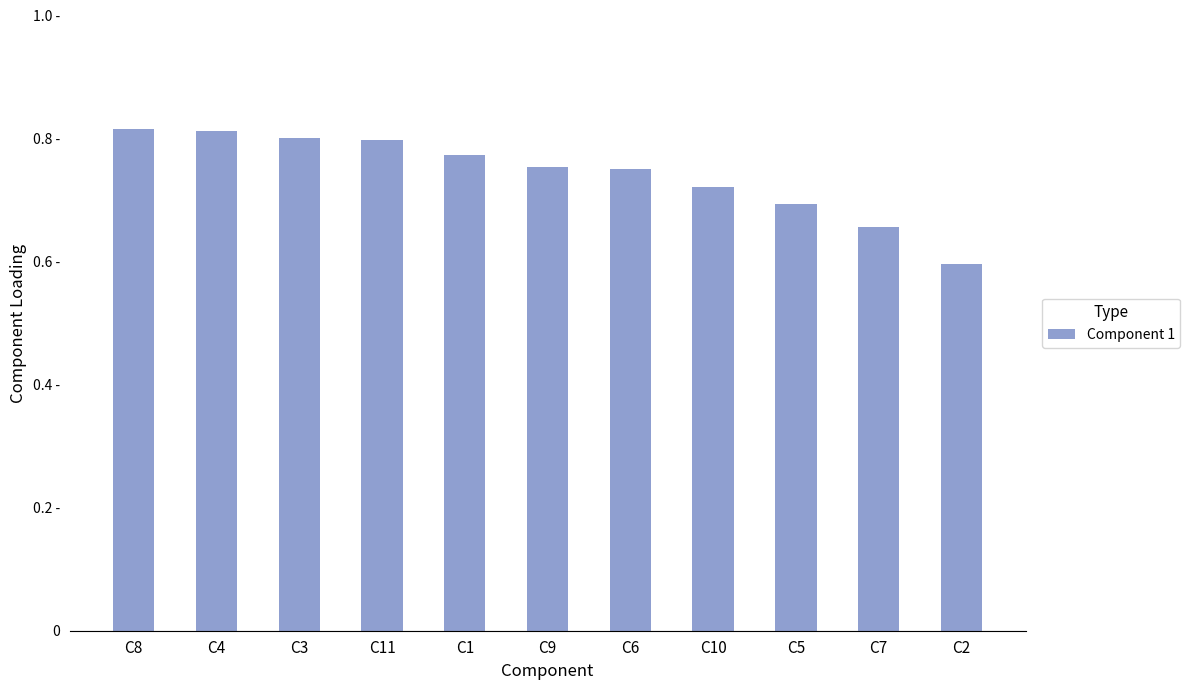

List the labels in order of value, smallest first.

C2, C7, C5, C10, C6, C9, C1, C11, C3, C4, C8